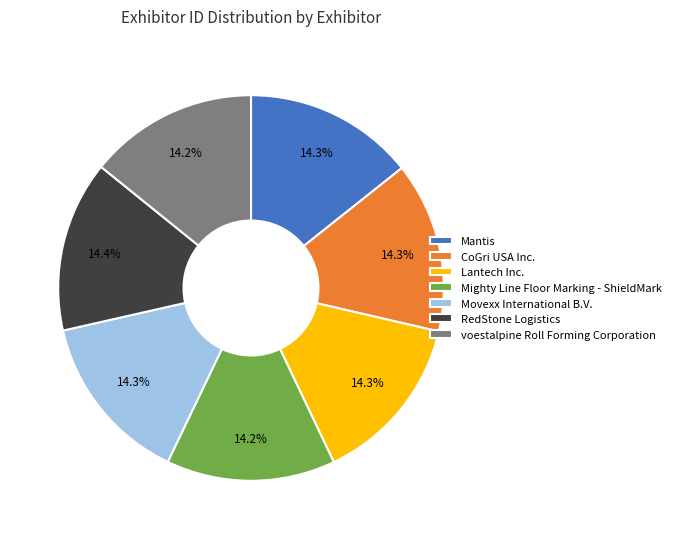

What is the ratio of the value at Movexx International B.V. to the value at RedStone Logistics?

1.0